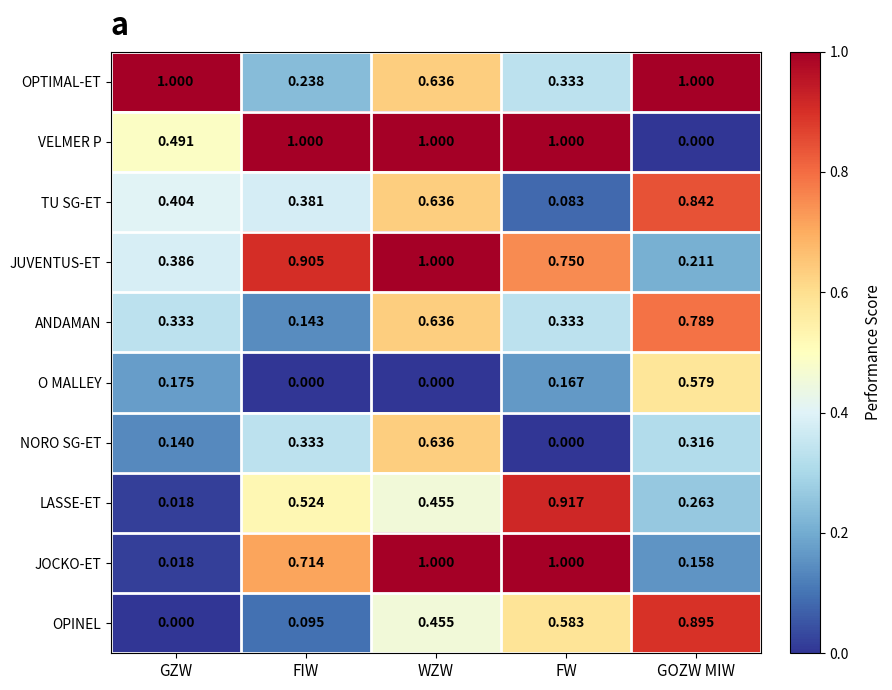

Which series has the widest spread of values?

VELMER P